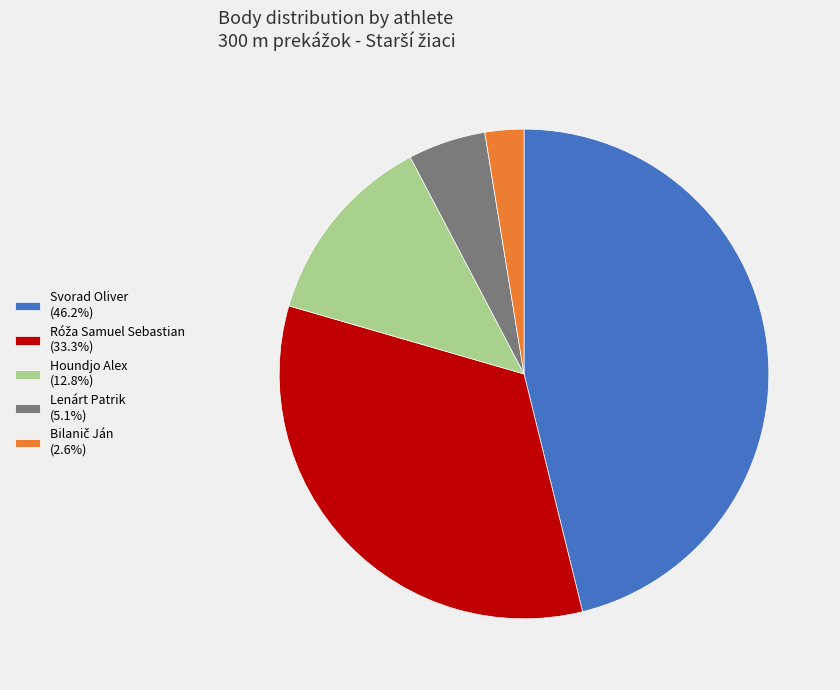

What is the ratio of the value at Houndjo Alex to the value at Lenárt Patrik?

2.5